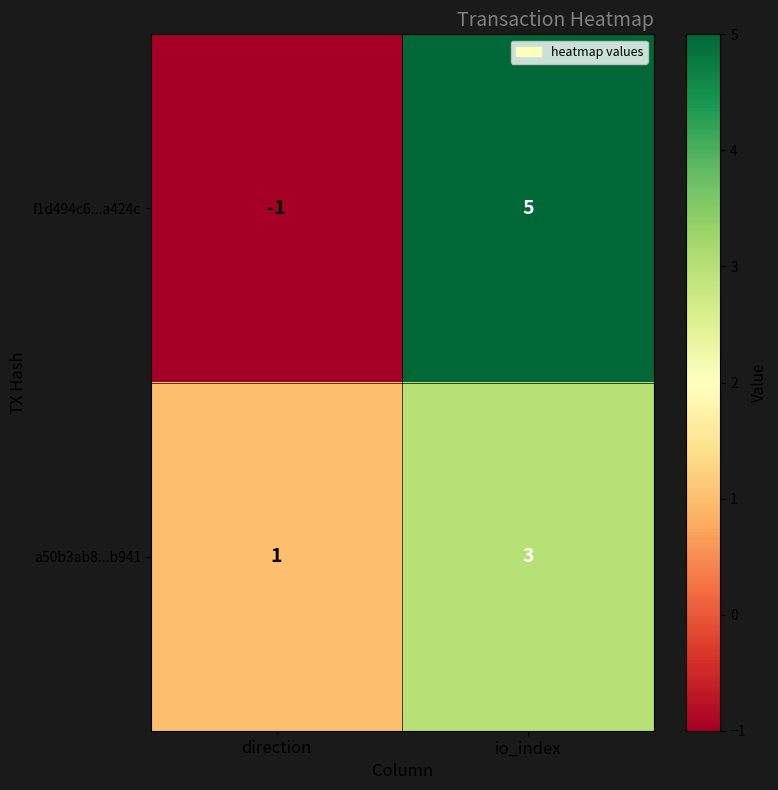

At which label is a50b3ab8...b941 closest to 2?

direction